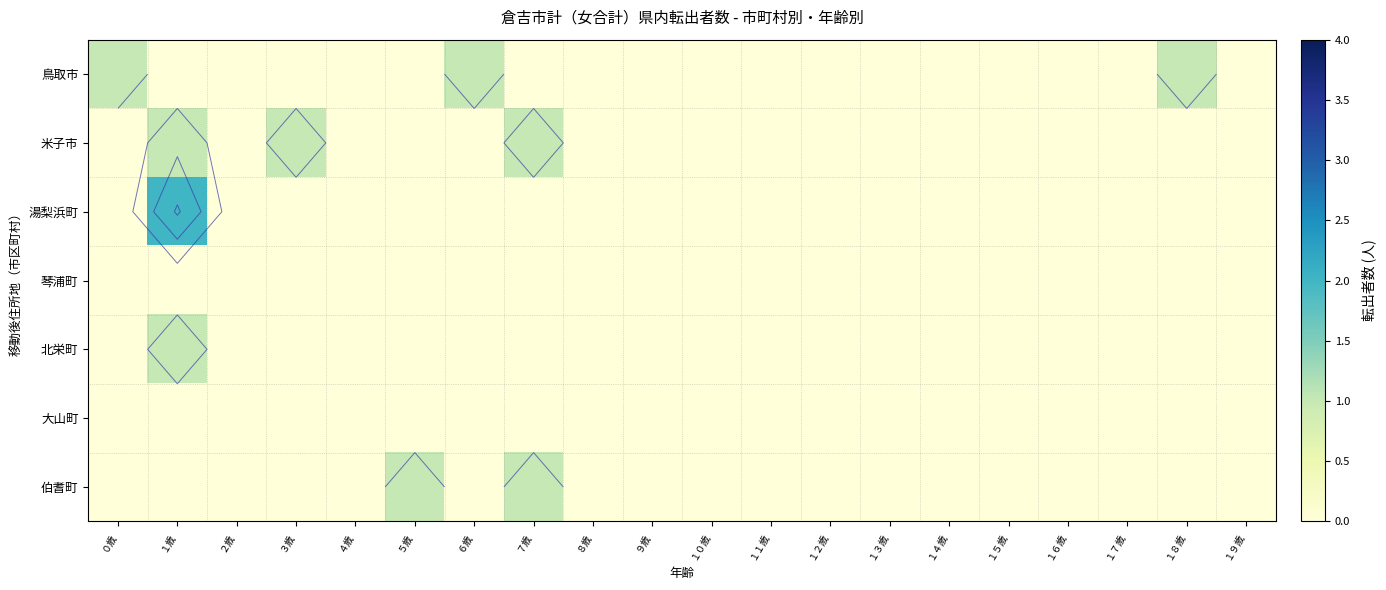

Rank the series at ２歳 from highest to lowest value.

鳥取市, 米子市, 湯梨浜町, 琴浦町, 北栄町, 大山町, 伯耆町